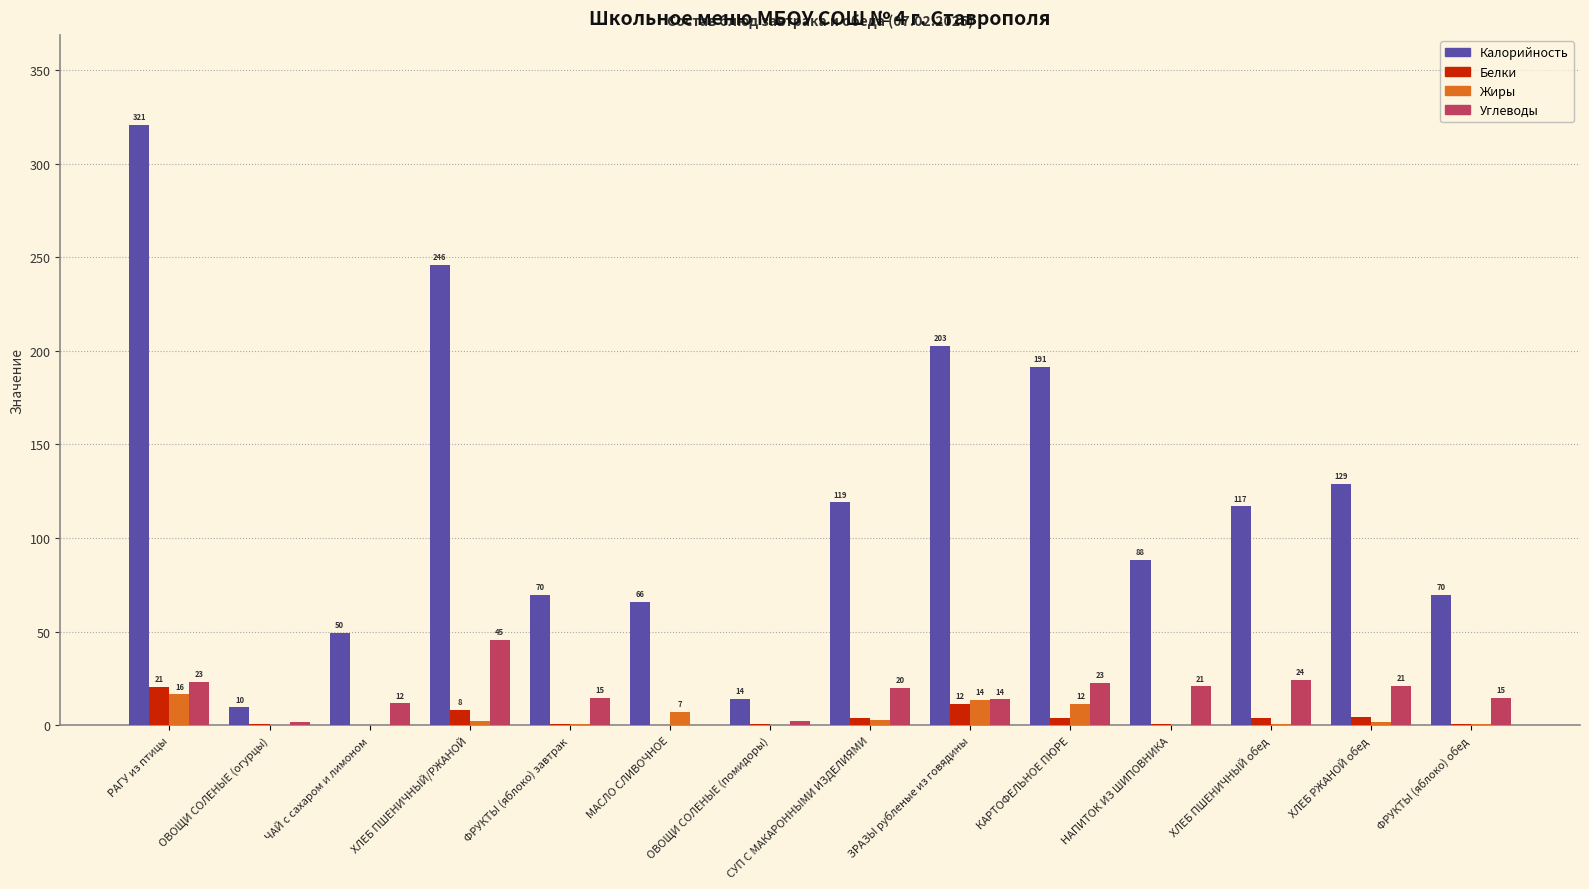

Are the bars horizontal?

No